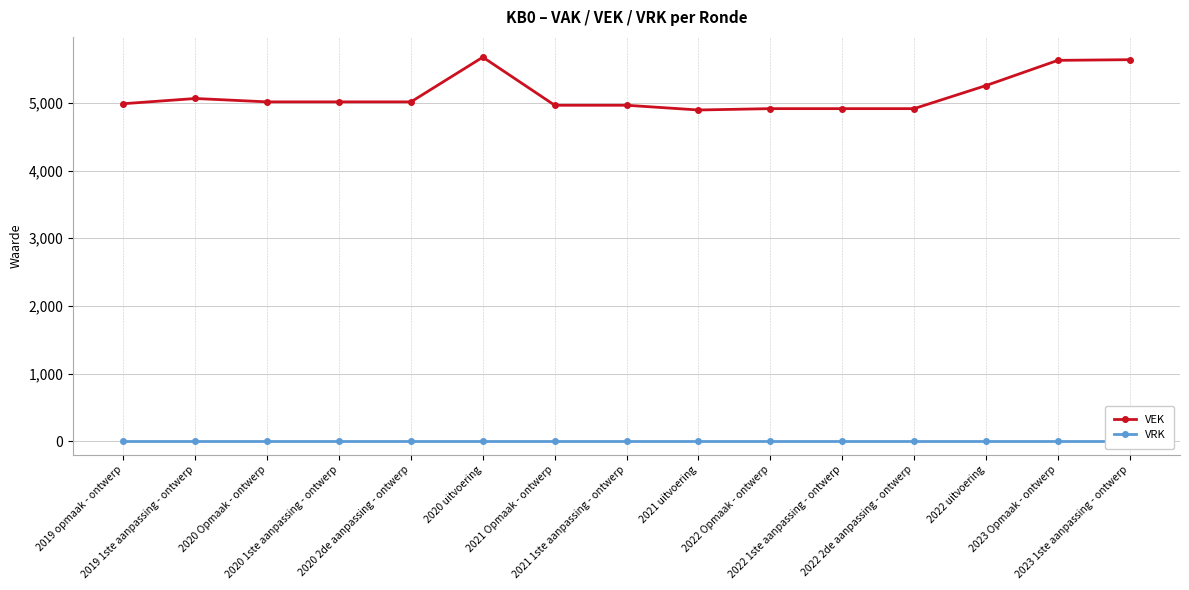

Between 2020 1ste aanpassing - ontwerp and 2023 Opmaak - ontwerp, which series saw the biggest shift?

VEK